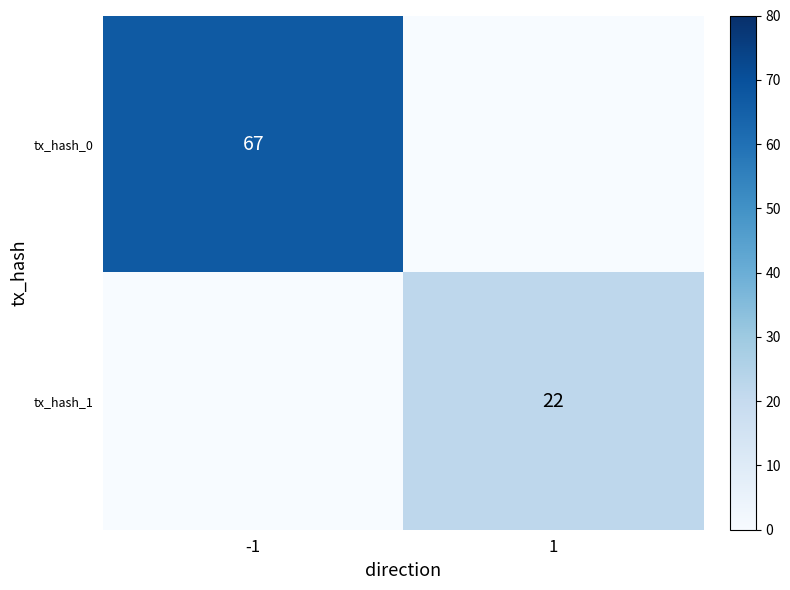

The value of tx_hash_1 at 1 is 39. True or false?

False